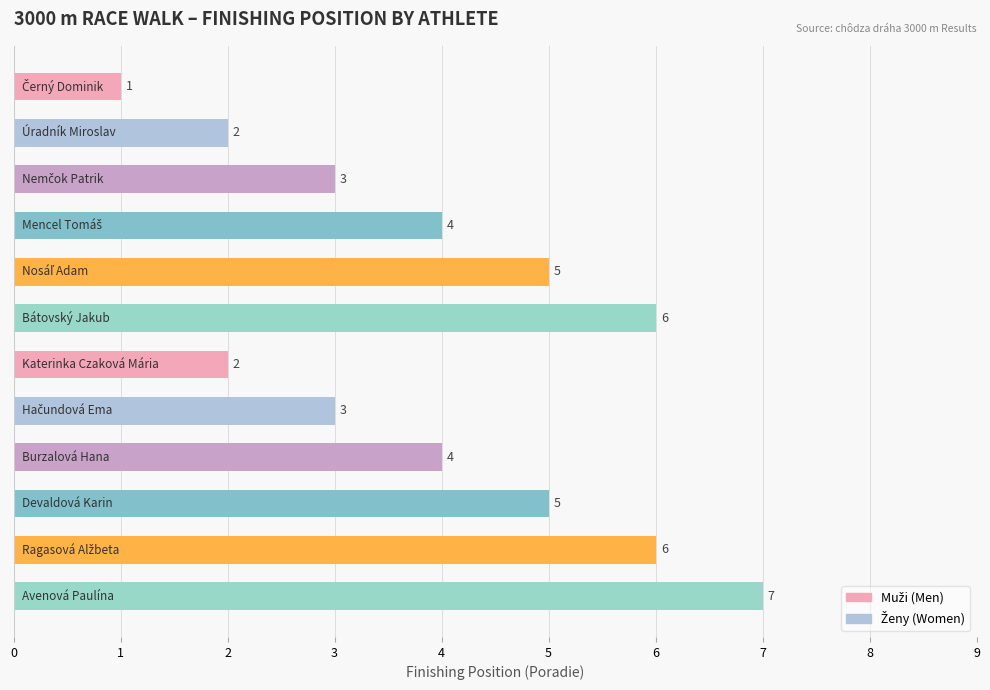

Reading top to bottom, extract all data points from this chart.

1	2	3	4	5	6	2	3	4	5	6	7